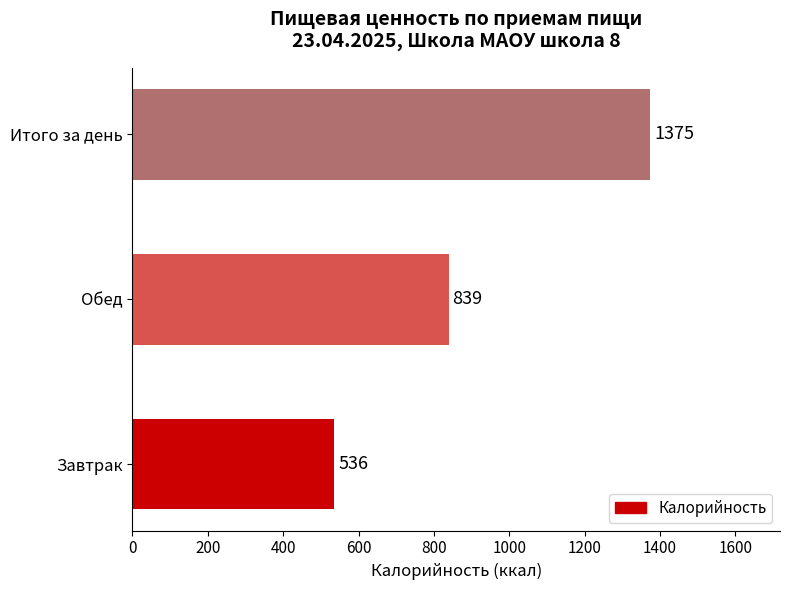

The chart shows a value of 839 at Обед. True or false?

True